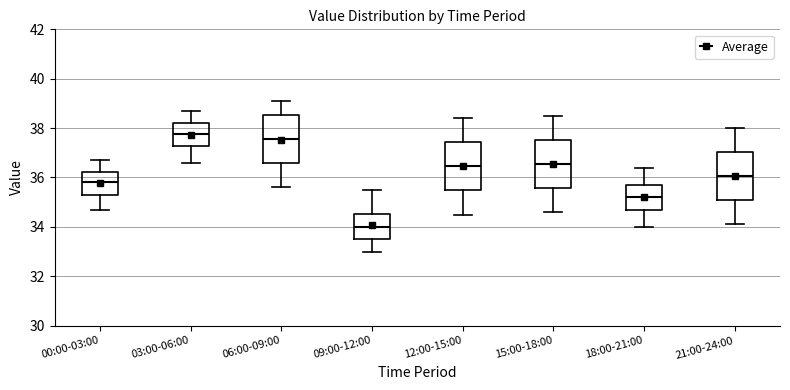

Where does the lower whisker of the box for 18:00-21:00 end on the y-axis? The values are not printed on the chart, so give them approximately, as read against the axis.

34.0